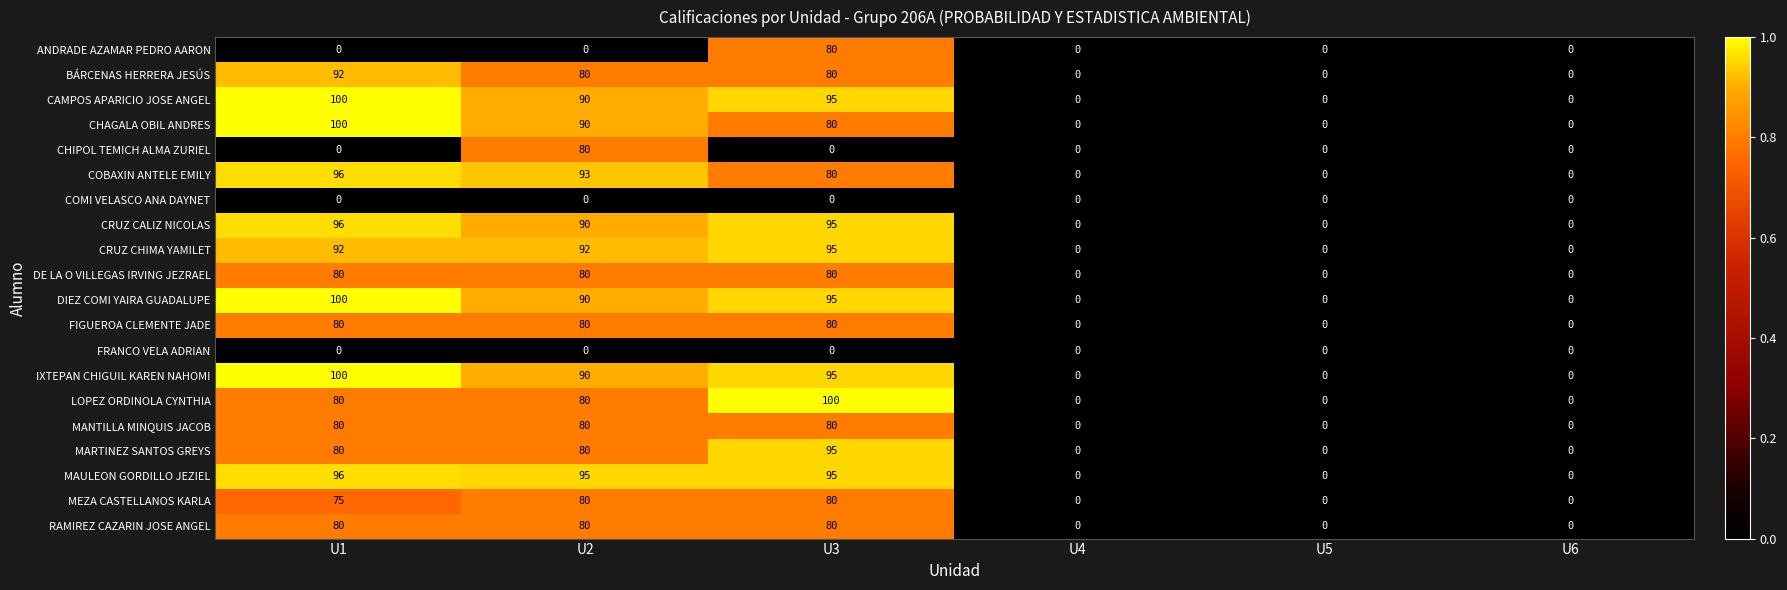

What is the difference between the maximum and minimum values in the IXTEPAN CHIGUIL KAREN NAHOMI series?

100